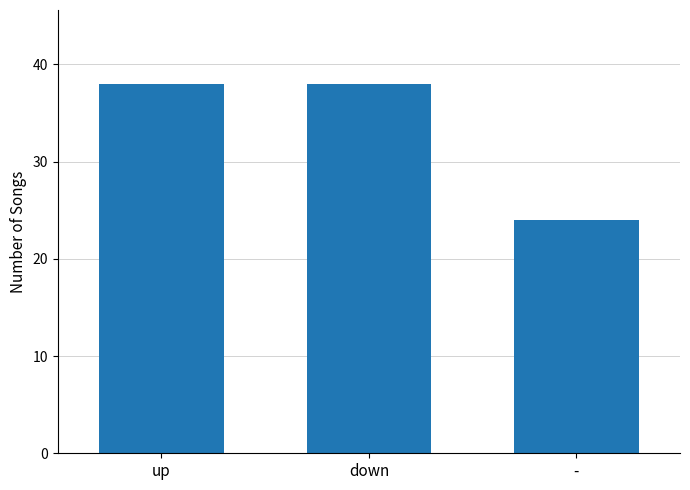

Reading left to right, list all the values displayed in this chart.

up=38	down=38	-=24